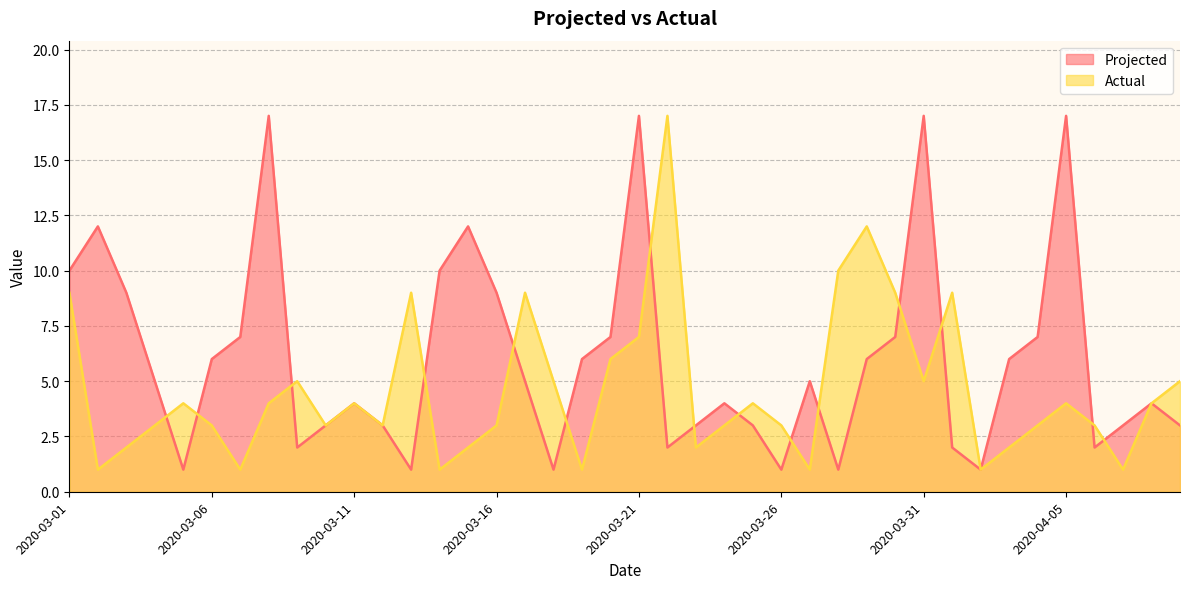

Which series has the largest total across all categories?

Projected